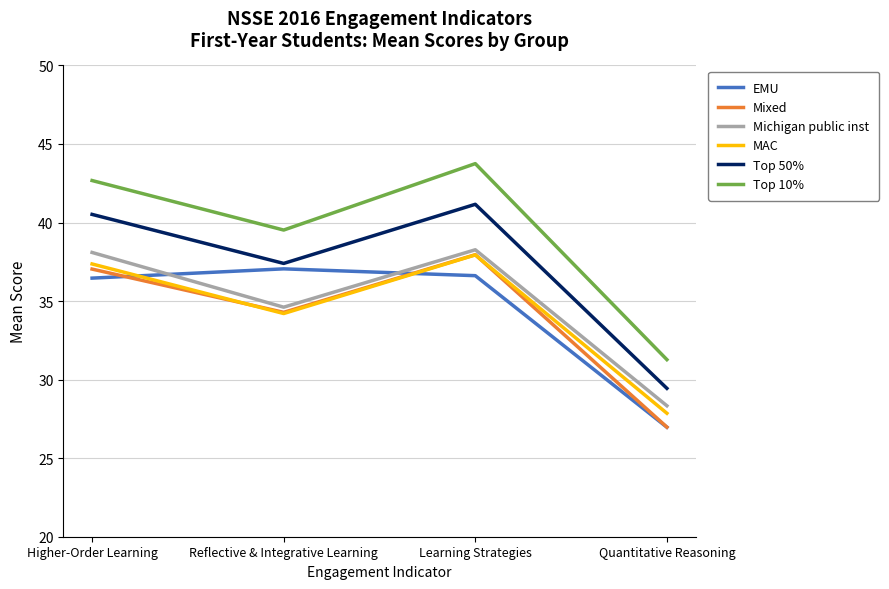

List the labels in order of MAC value, smallest first.

Quantitative Reasoning, Reflective & Integrative Learning, Higher-Order Learning, Learning Strategies